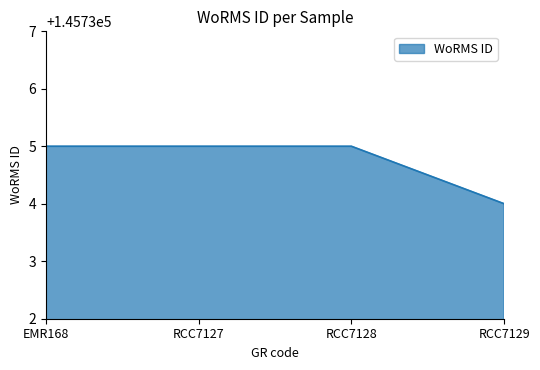

What is the difference between the maximum and minimum values?

1